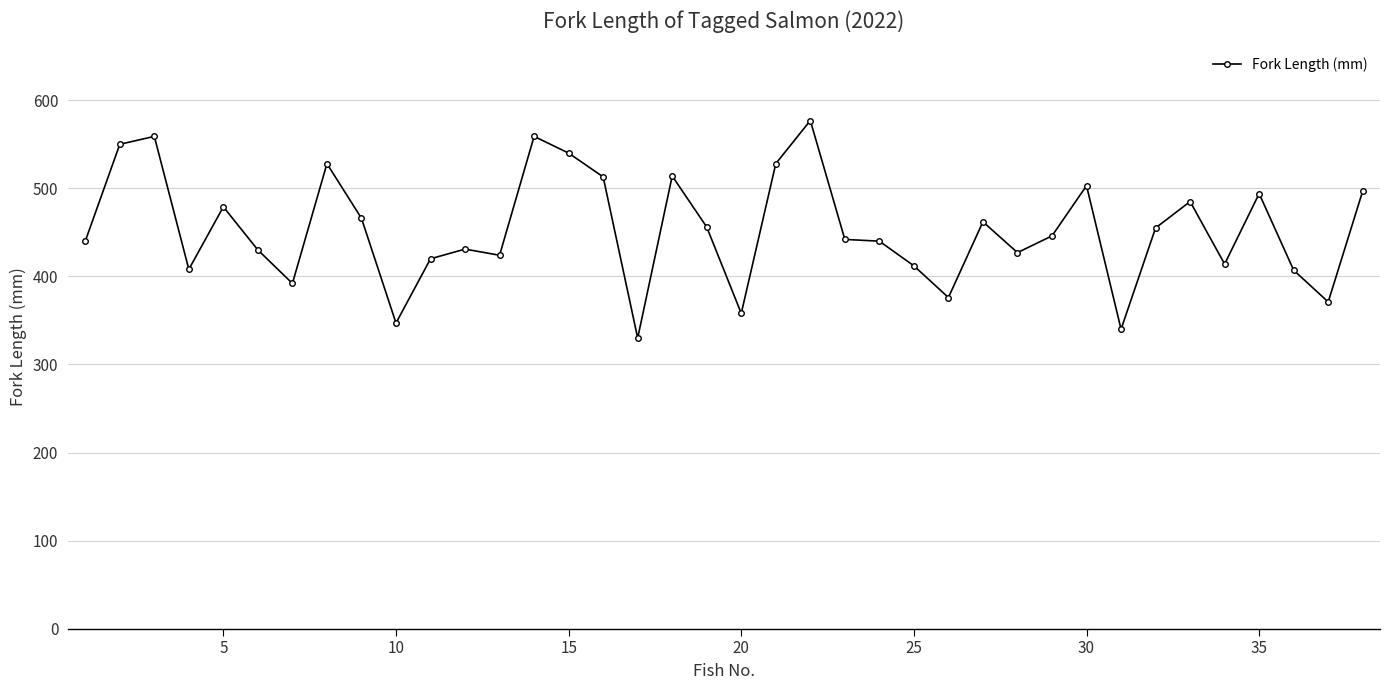

What is the value of the 15th point from the left?

540